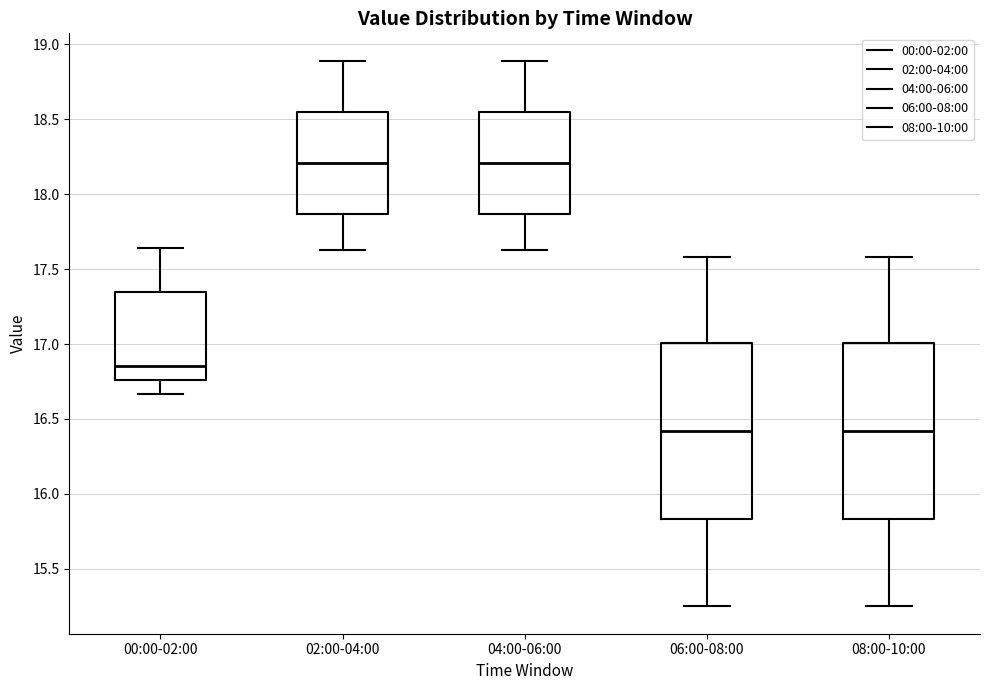

Reading left to right, transcribe this box plot: for each box, give where its median line is, the range the box spans, and where its two whiskers end, as read against the y-axis. The values are not printed on the chart, so give them approximately, as read against the axis.

00:00-02:00: median 16.85, box 16.75 to 17.35, whiskers 16.65 to 17.65
02:00-04:00: median 18.20, box 17.85 to 18.55, whiskers 17.65 to 18.90
04:00-06:00: median 18.20, box 17.85 to 18.55, whiskers 17.65 to 18.90
06:00-08:00: median 16.40, box 15.85 to 17.00, whiskers 15.25 to 17.60
08:00-10:00: median 16.40, box 15.85 to 17.00, whiskers 15.25 to 17.60